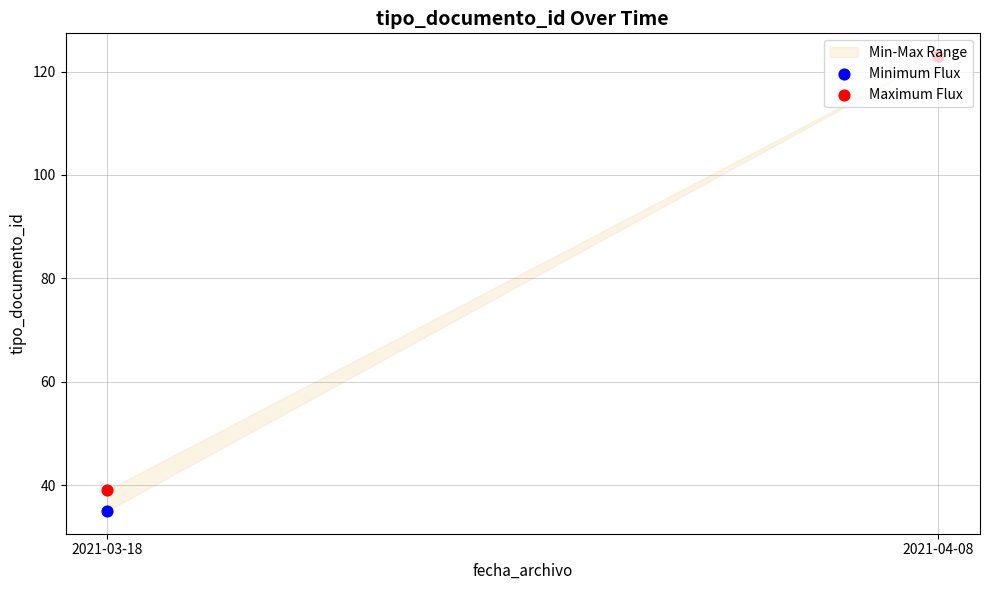

Which series has the largest total across all categories?

Maximum Flux